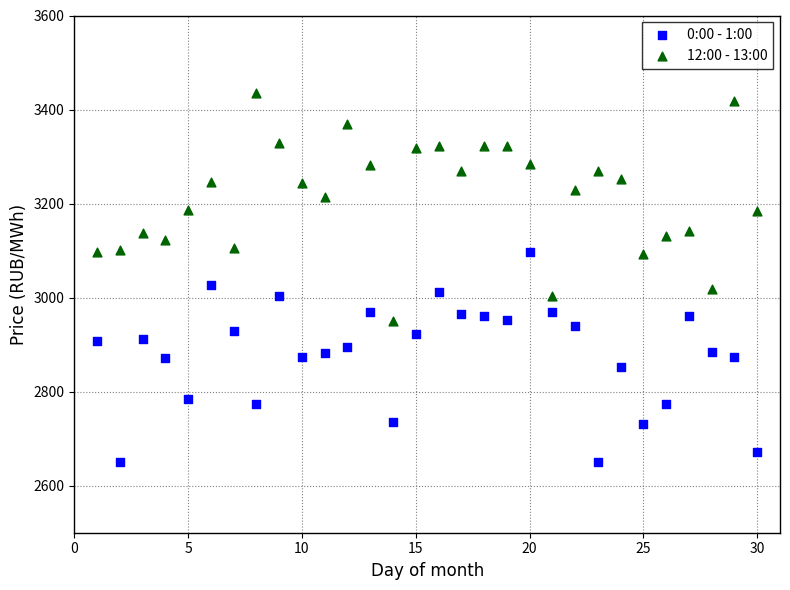

Which series reaches the minimum Y coordinate?

0:00 - 1:00